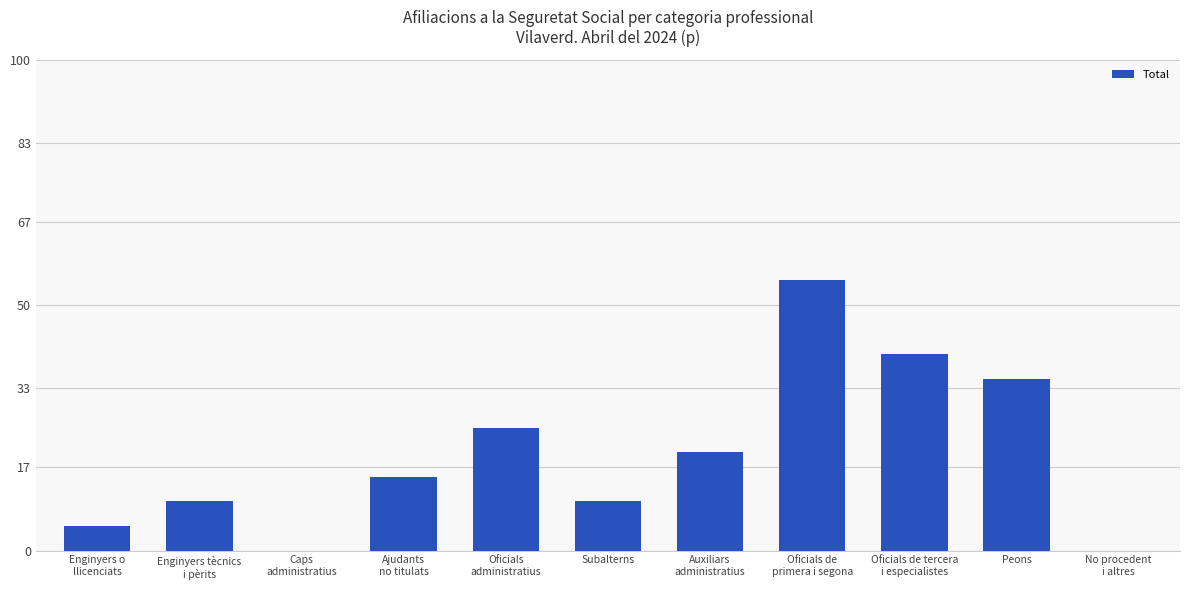

Which has a higher value, Subalterns or Oficials de tercera
i especialistes?

Oficials de tercera
i especialistes